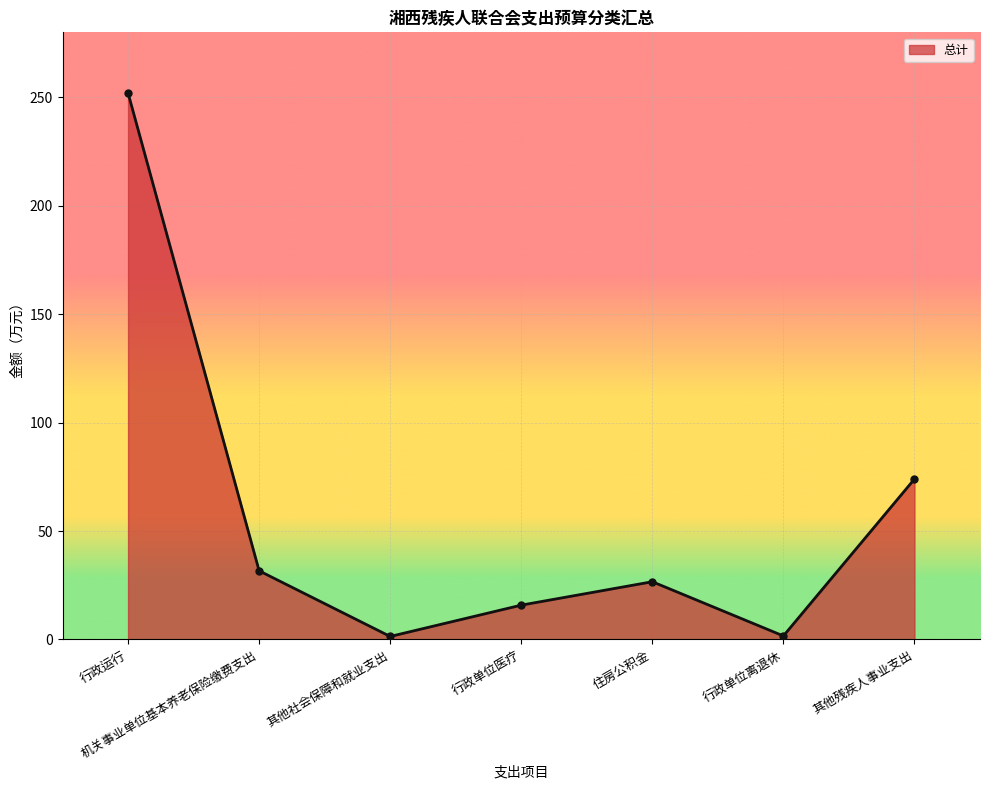

What is the difference between the second highest and second lowest values?

72.4